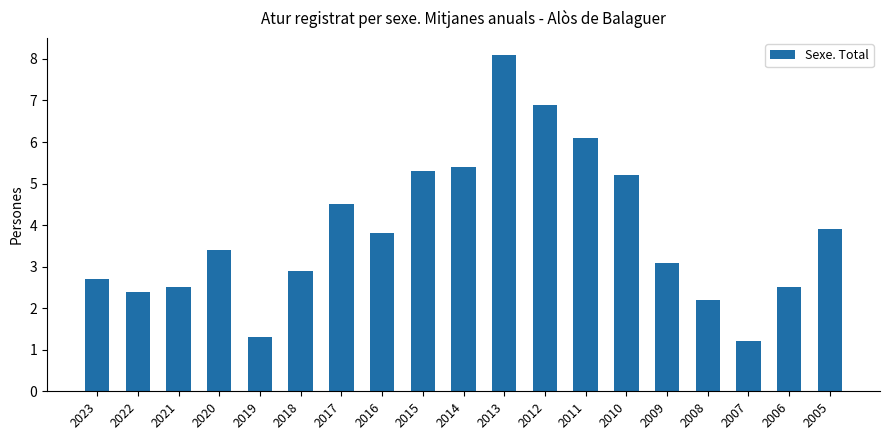

What is the difference between the second highest and second lowest values?

5.6